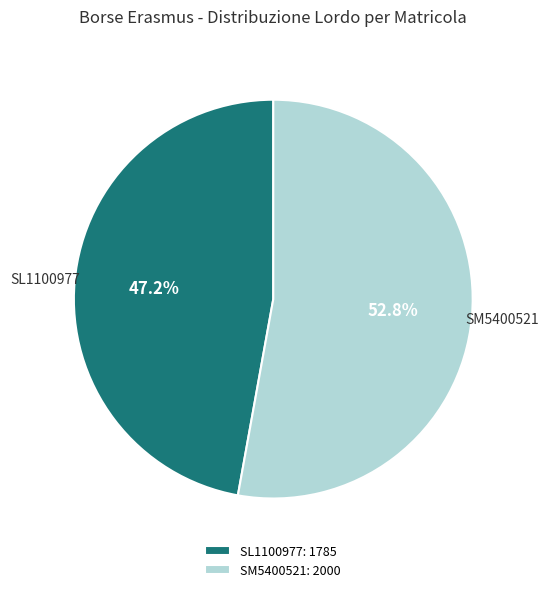

To the nearest percent, what is the combined percentage of SL1100977 and SM5400521?

100%